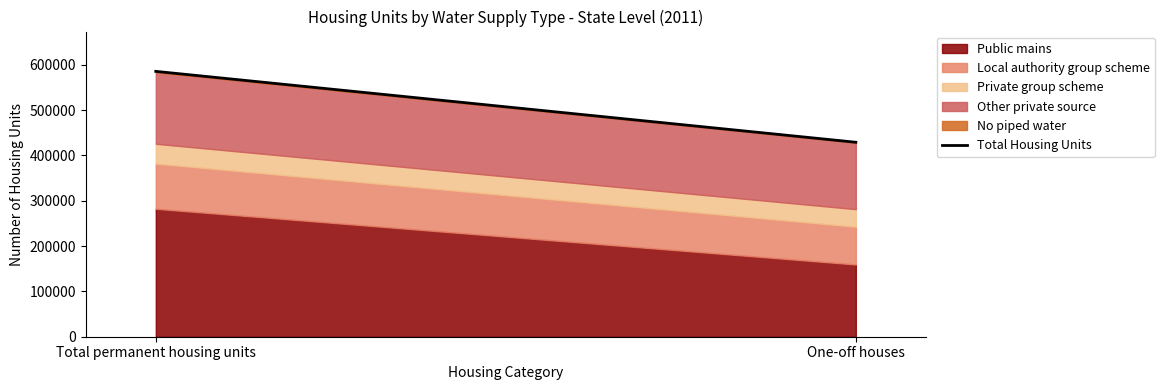

Reading right to left, extract all data points from this chart.

One-off houses=428891	Total permanent housing units=585262